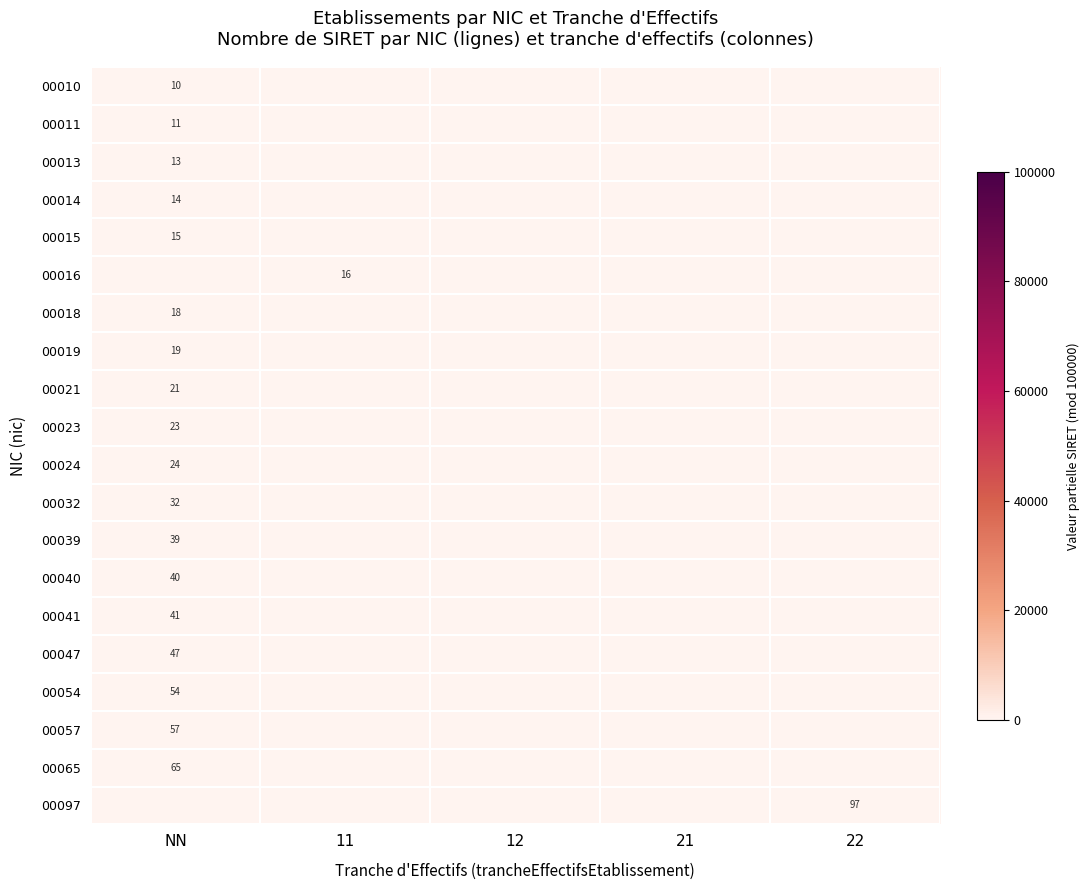

True or false: 00032 has a value of 32 at NN.

True